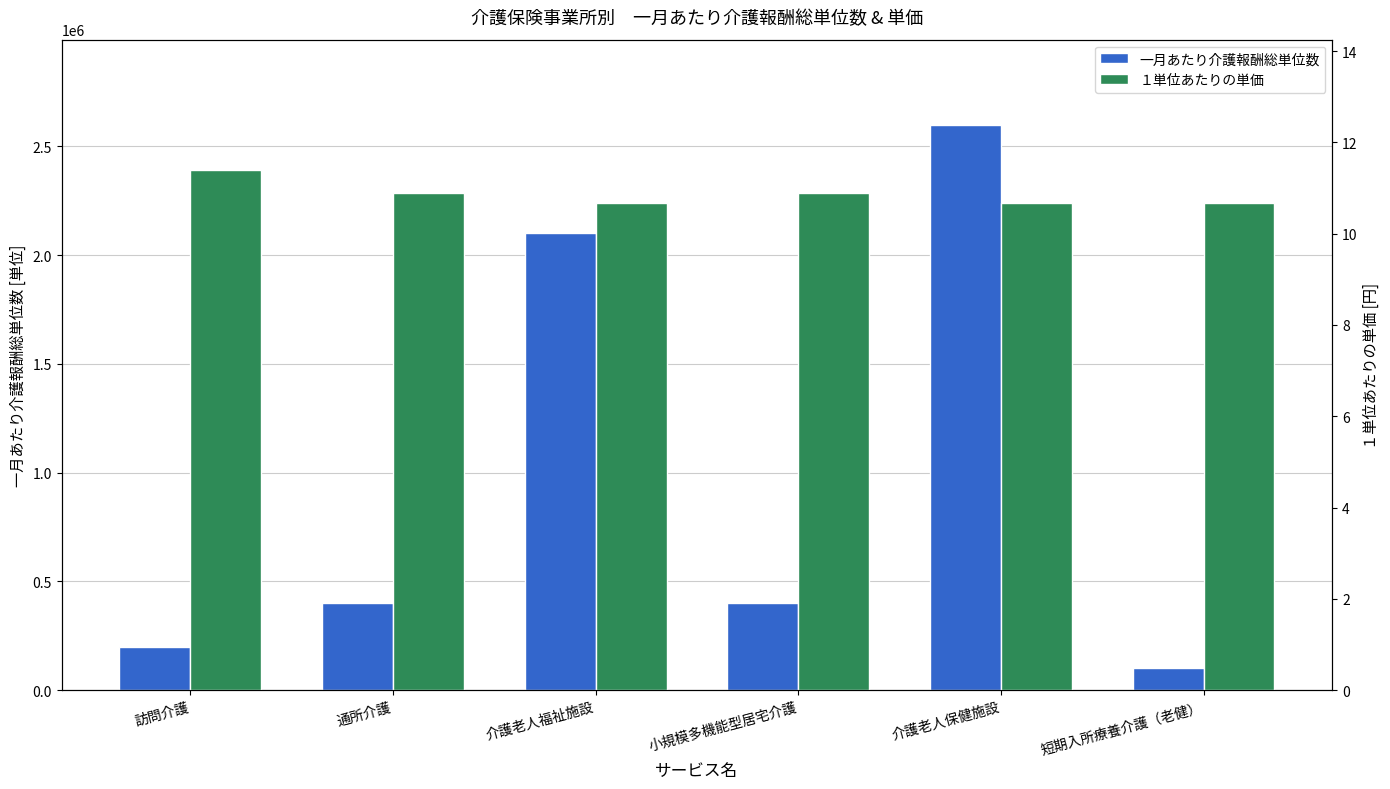

Reading left to right, what are all the values shown in this chart?

一月あたり介護報酬総単位数: 訪問介護=200000.0	通所介護=400000.0	介護老人福祉施設=2100000.0	小規模多機能型居宅介護=400000.0	介護老人保健施設=2600000.0	短期入所療養介護（老健）=100000.0
１単位あたりの単価: 訪問介護=11.4	通所介護=10.9	介護老人福祉施設=10.7	小規模多機能型居宅介護=10.9	介護老人保健施設=10.7	短期入所療養介護（老健）=10.7